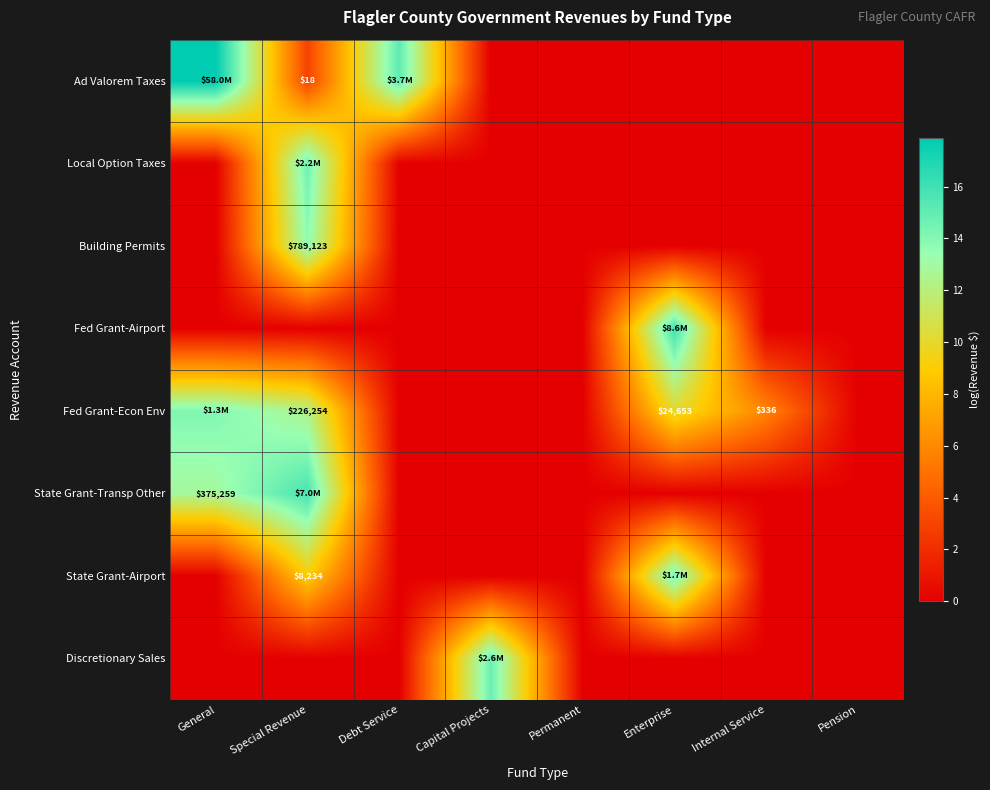

Count the number of categories in the chart.

8